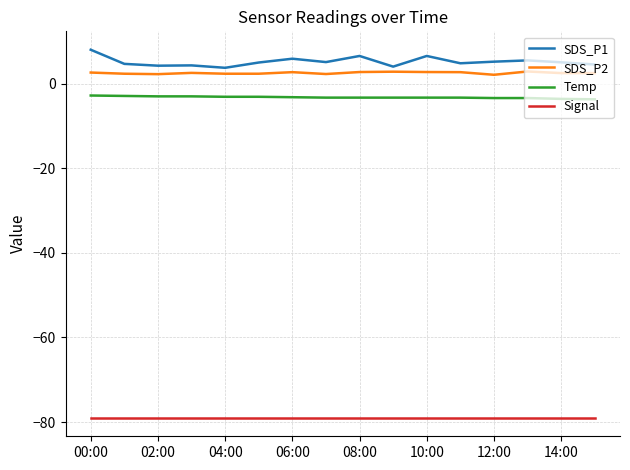

What is the difference between the maximum and minimum values in the SDS_P1 series?

4.3